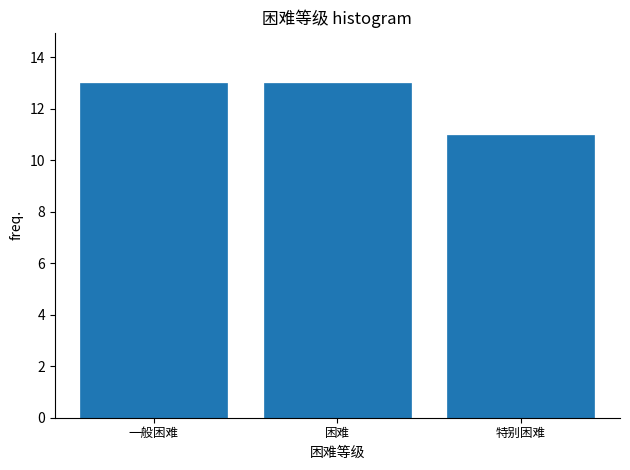

Reading left to right, list all the values displayed in this chart.

一般困难=13	困难=13	特别困难=11